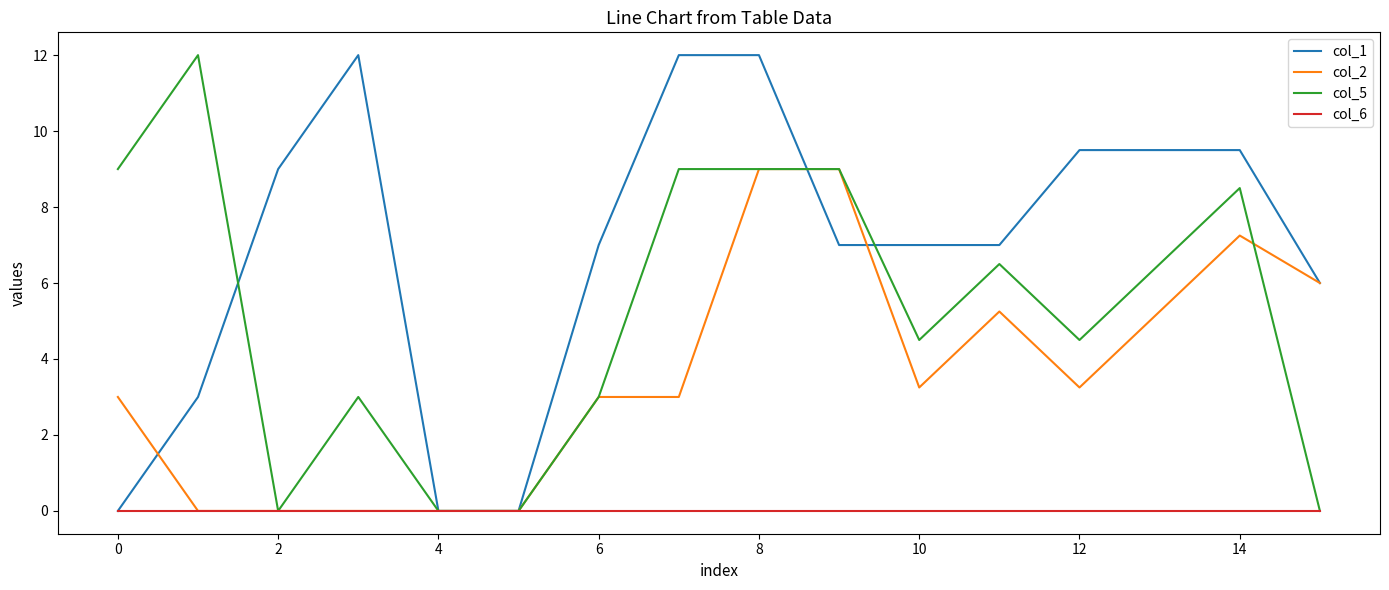

What is the maximum value for col_5?

12.0